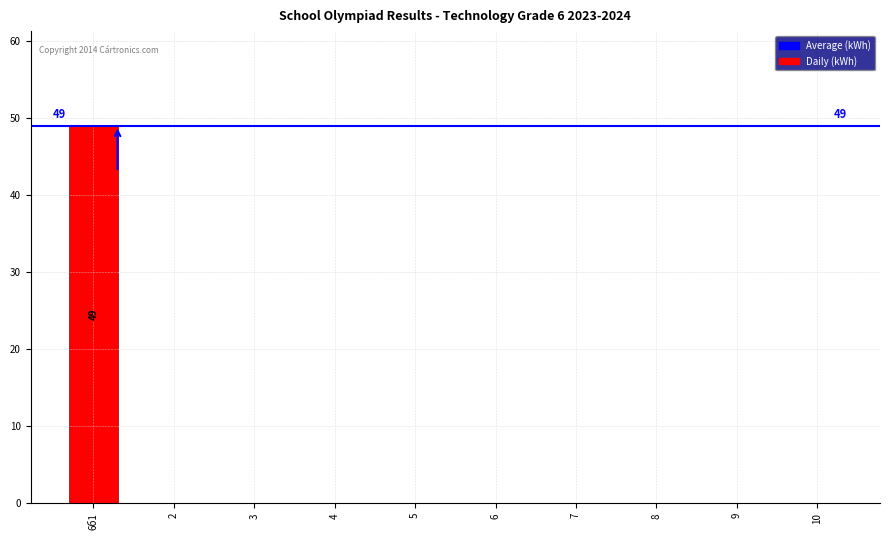

What is the sum of all values?

49